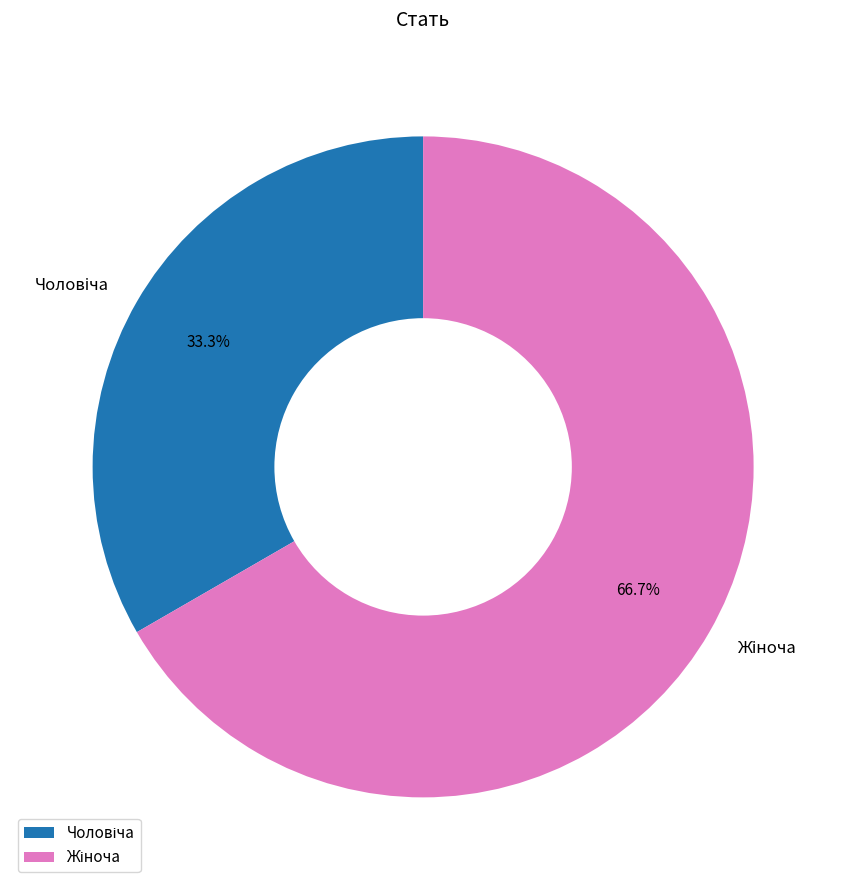

Is there a majority slice in this chart?

Yes